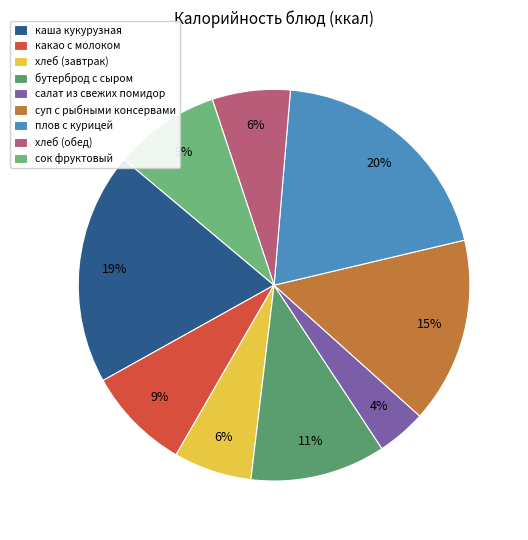

How many slices are in this pie chart?

9